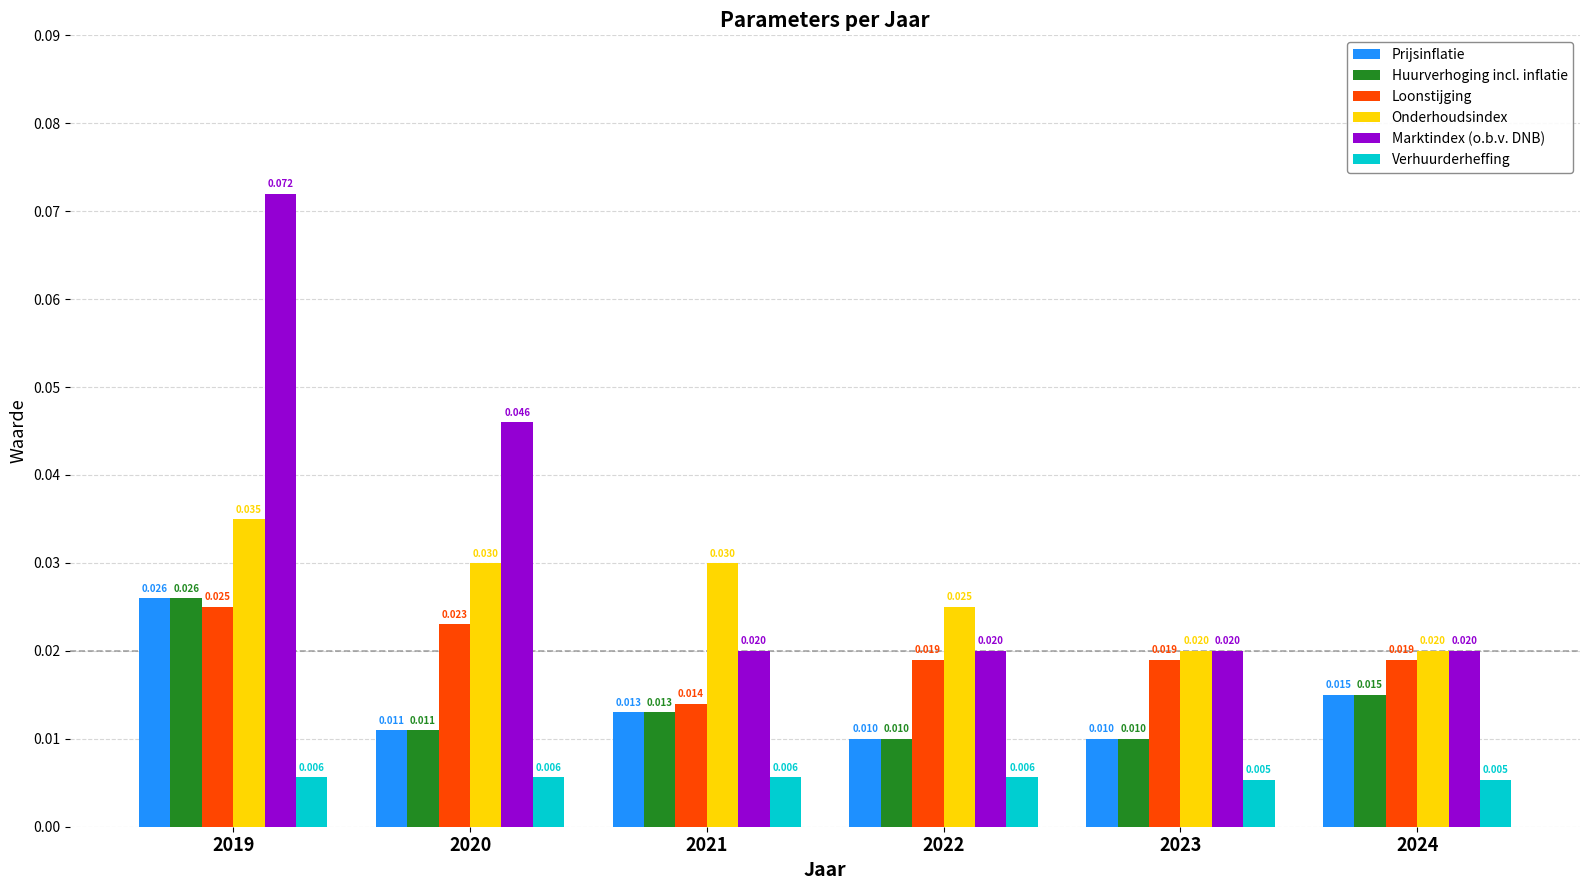

At how many categories does at least one series exceed 0?

6